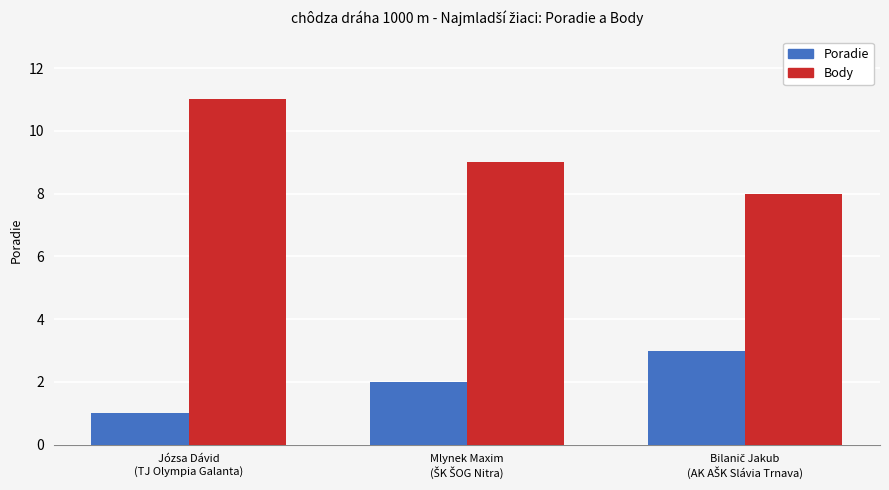

At how many categories does at least one series exceed 5?

3